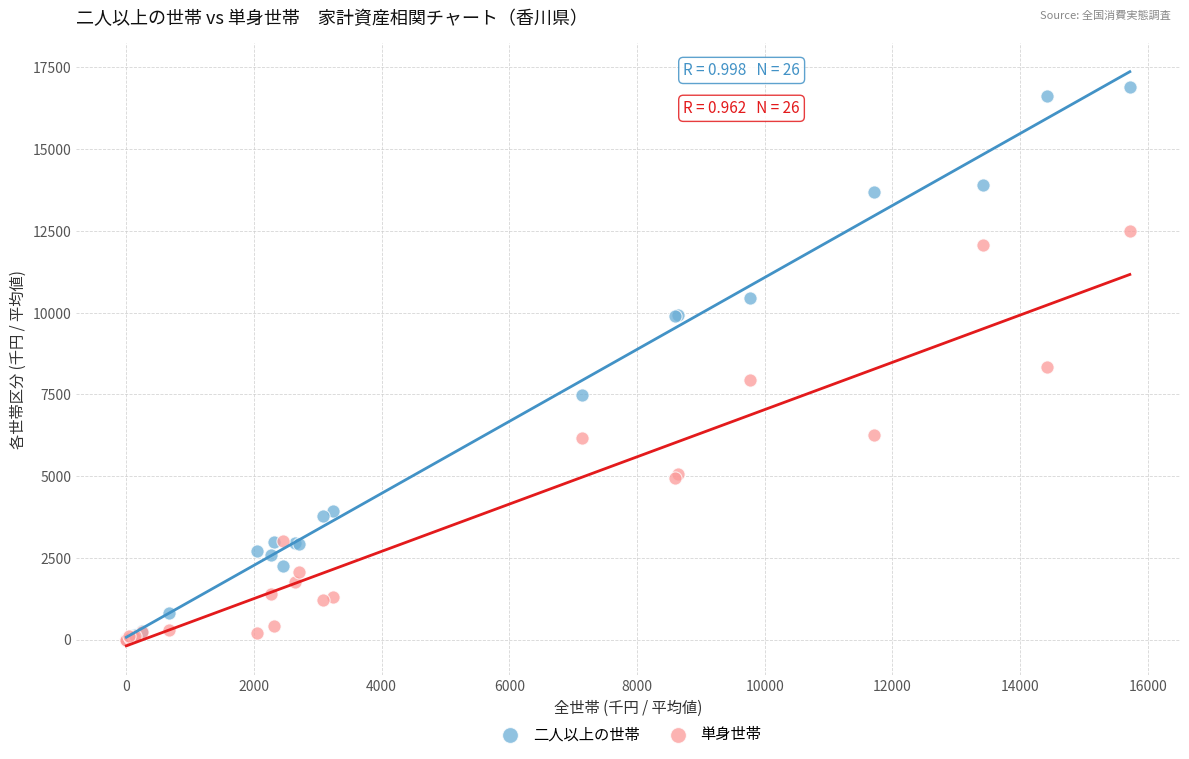

What are all the series names shown in the legend?

二人以上の世帯, 単身世帯